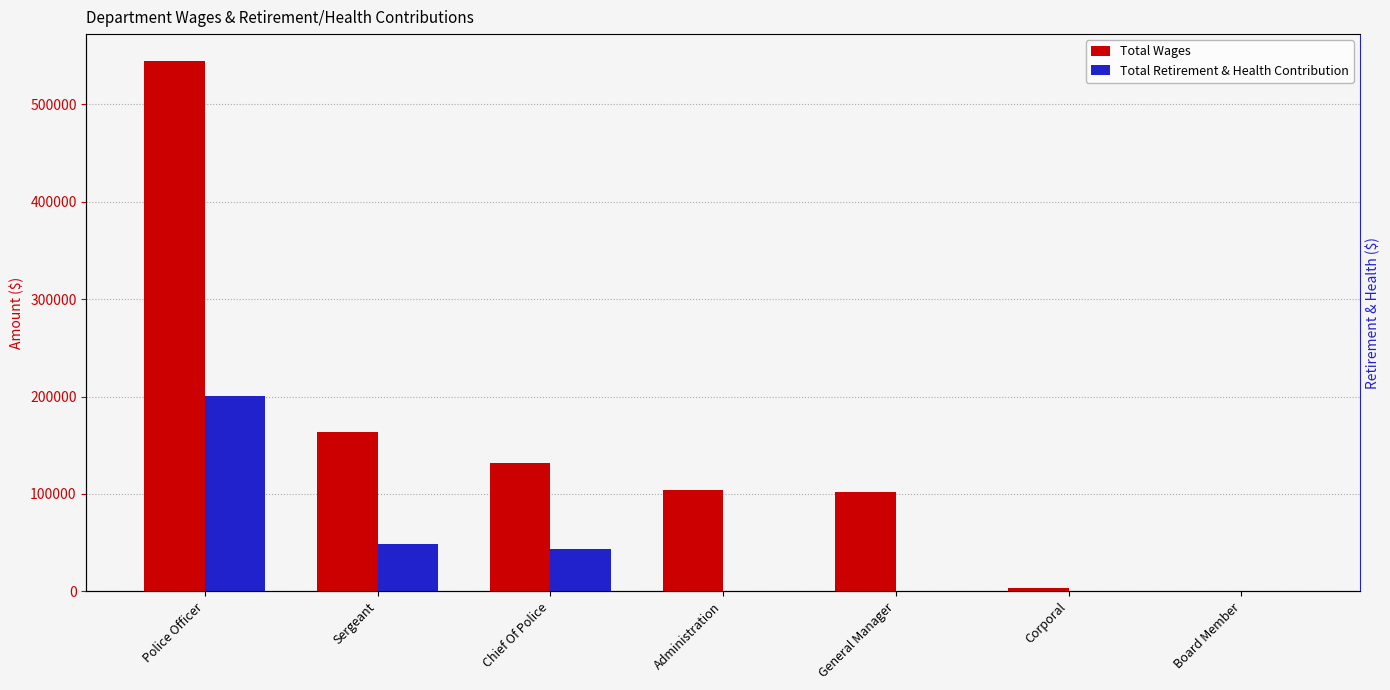

At how many categories does at least one series exceed 490052?

1